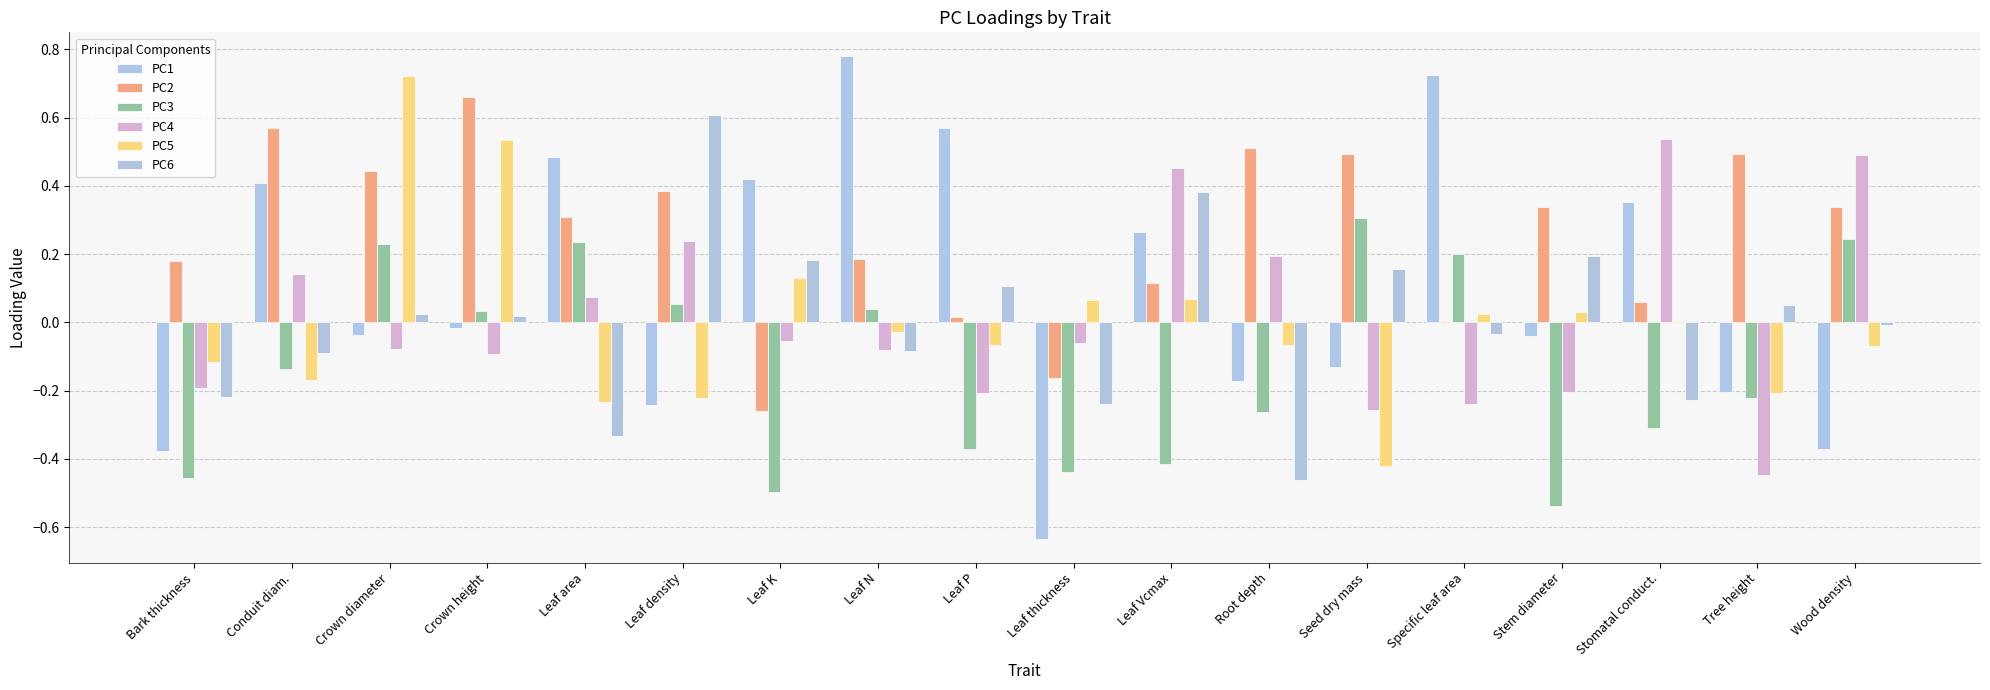

At Leaf density, list the series in order from smallest to largest.

PC1, PC5, PC3, PC4, PC2, PC6